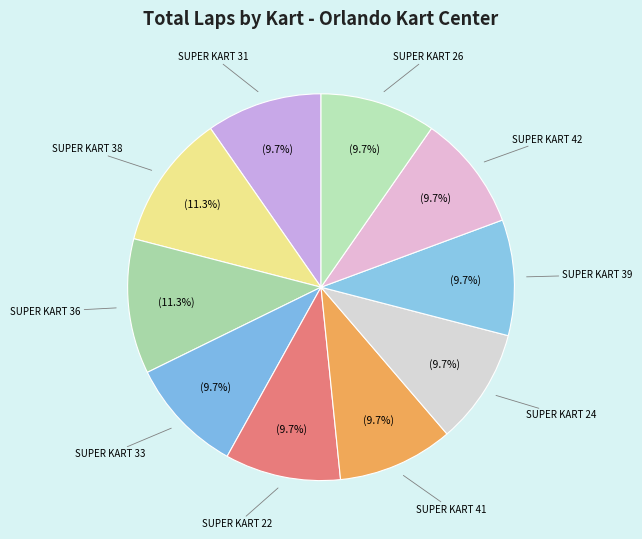

Approximately how many times larger is the value at SUPER KART 24 compared to SUPER KART 38?

0.9